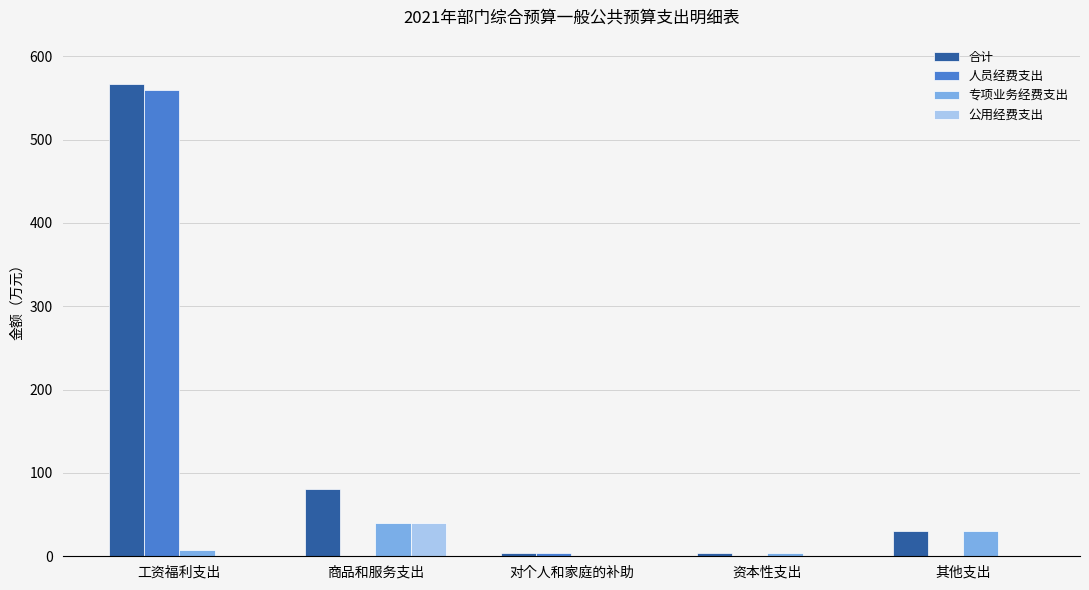

How many groups of bars are there?

5